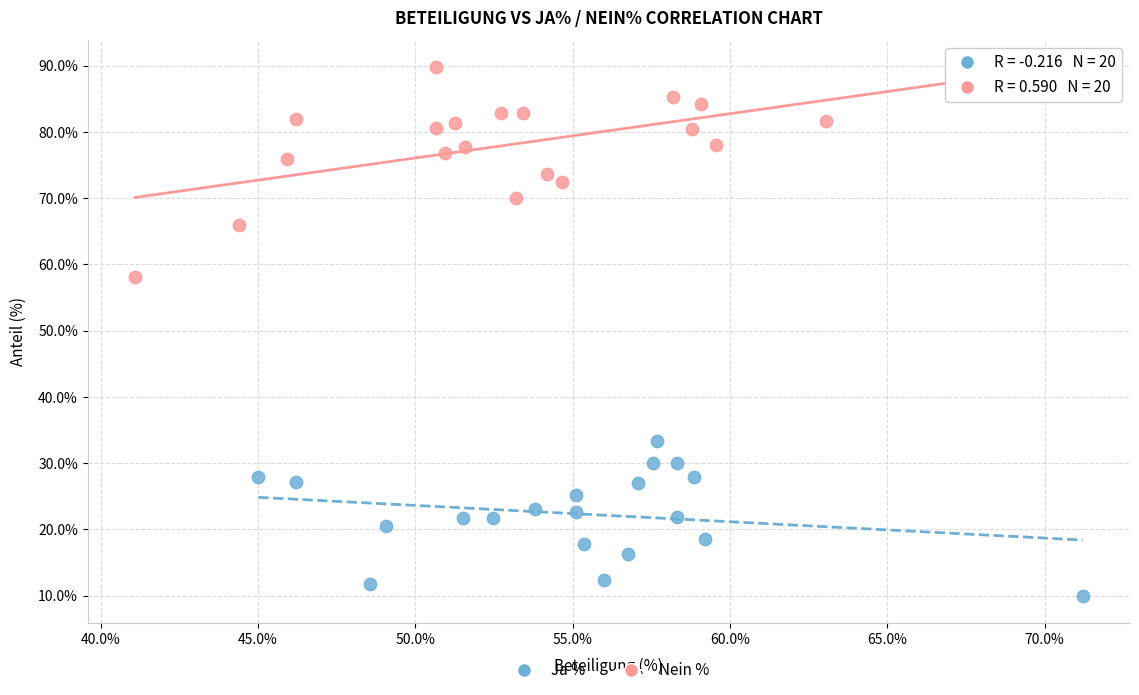

What are all the series names shown in the legend?

Ja %, Nein %